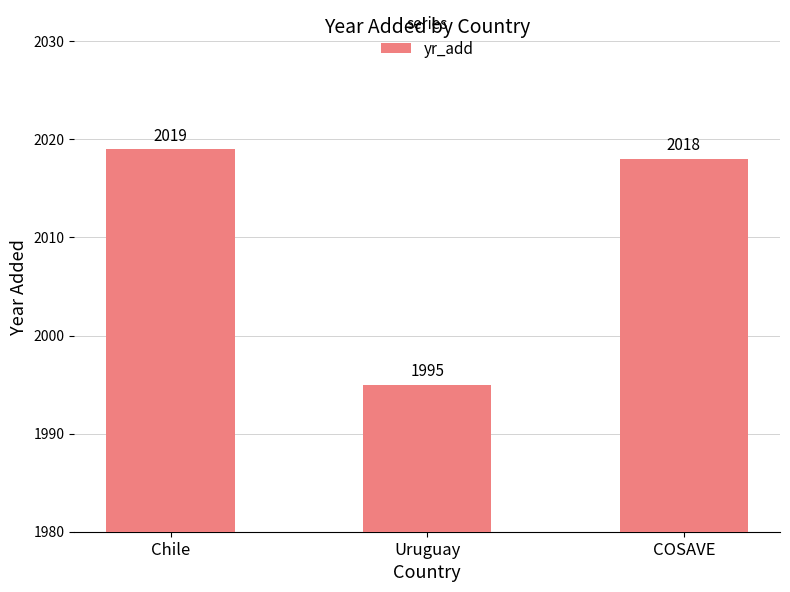

What is the difference between the values at COSAVE and Chile?

1